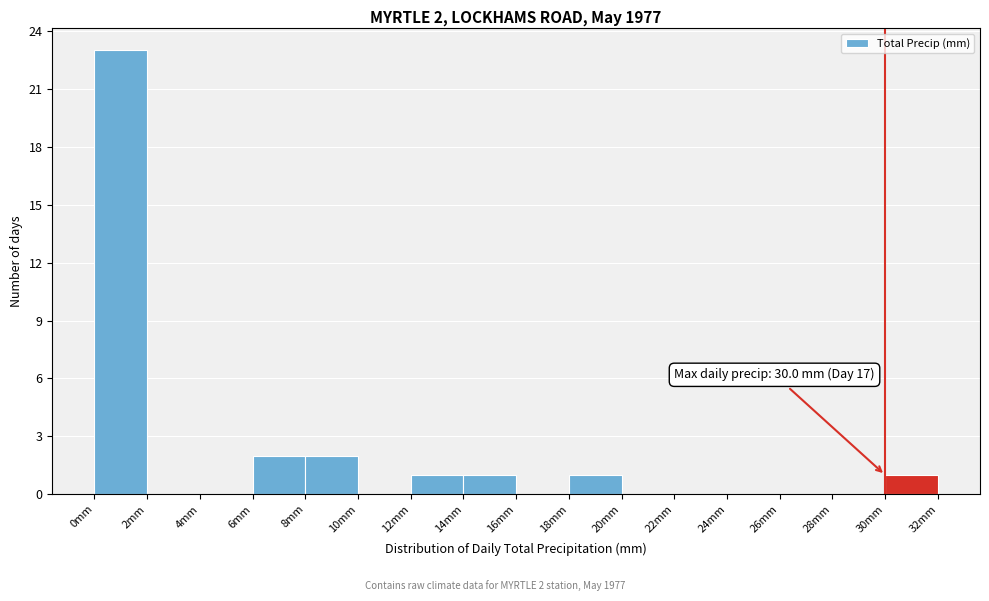

Over which range of the x-axis is the bar tallest?

0 to 2